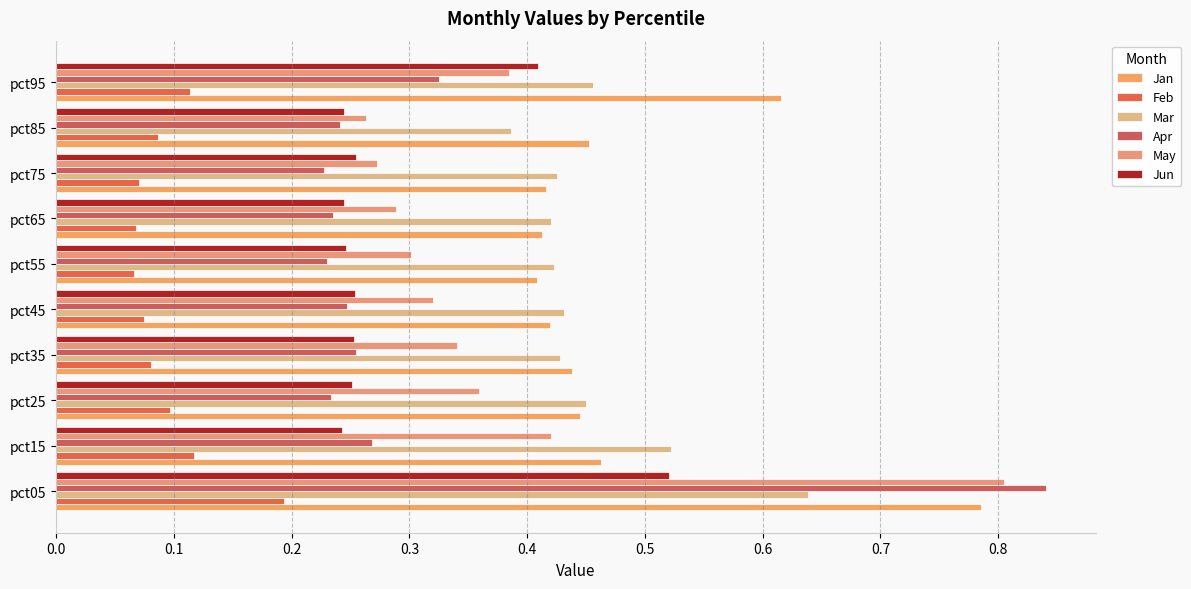

At how many categories does at least one series exceed 0?

10